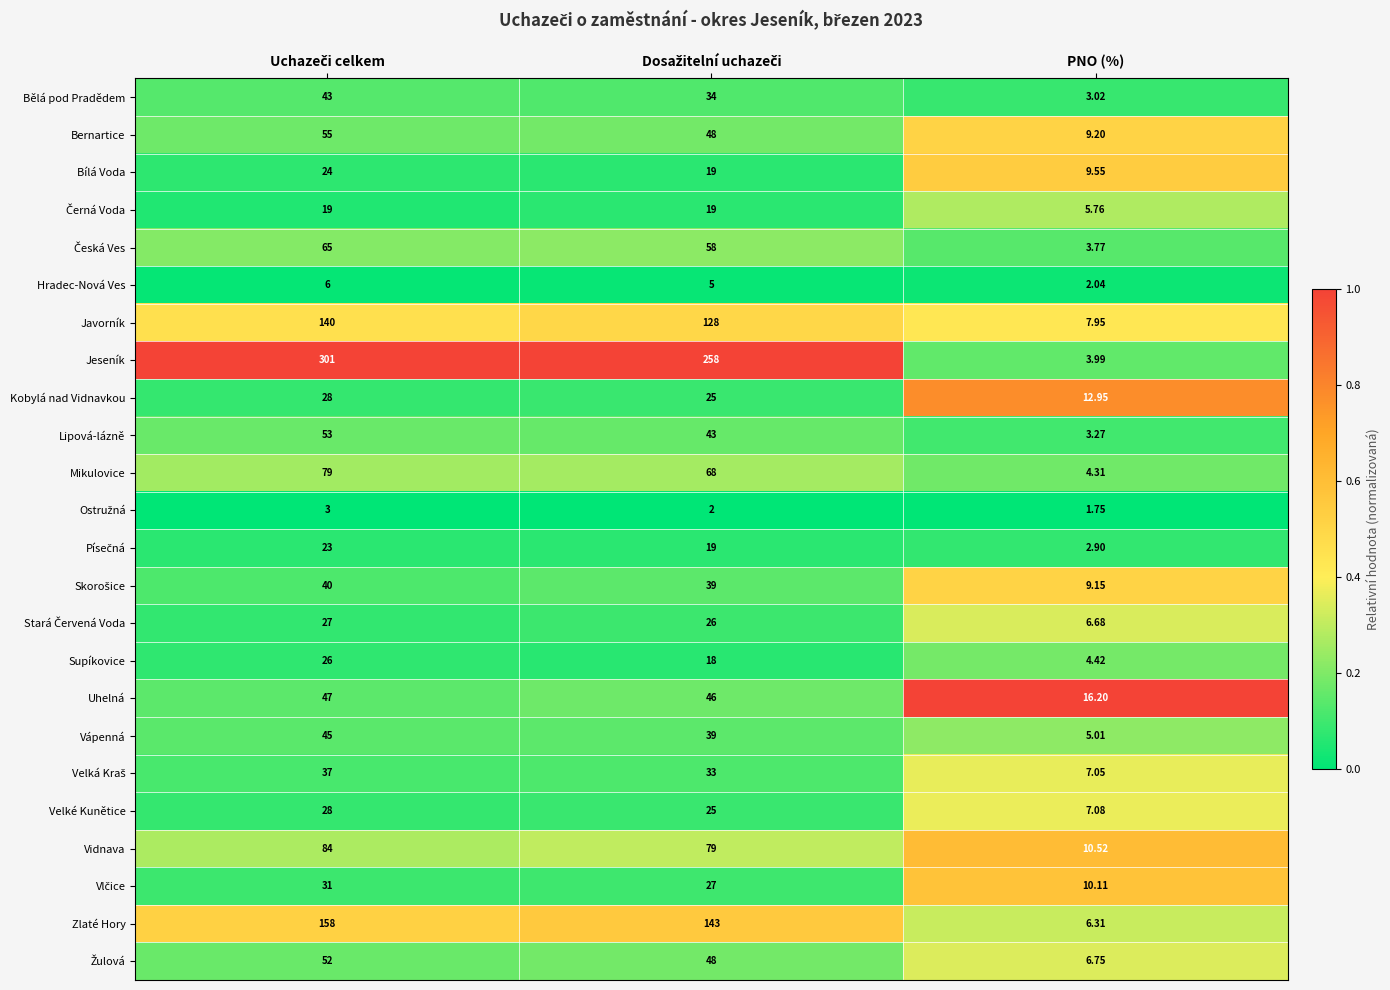

Which series has the largest range (max minus min)?

Jeseník